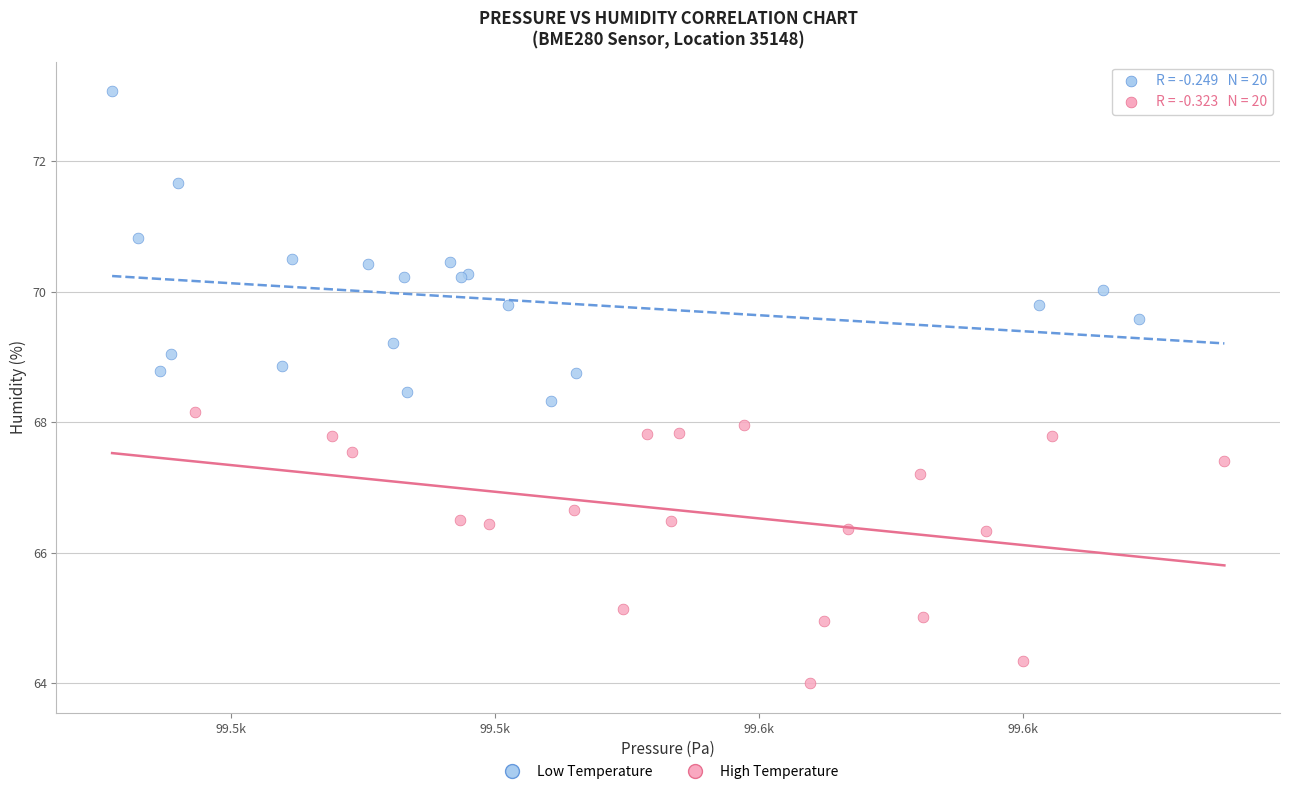

Which series contains the lowest Y value?

High Temperature